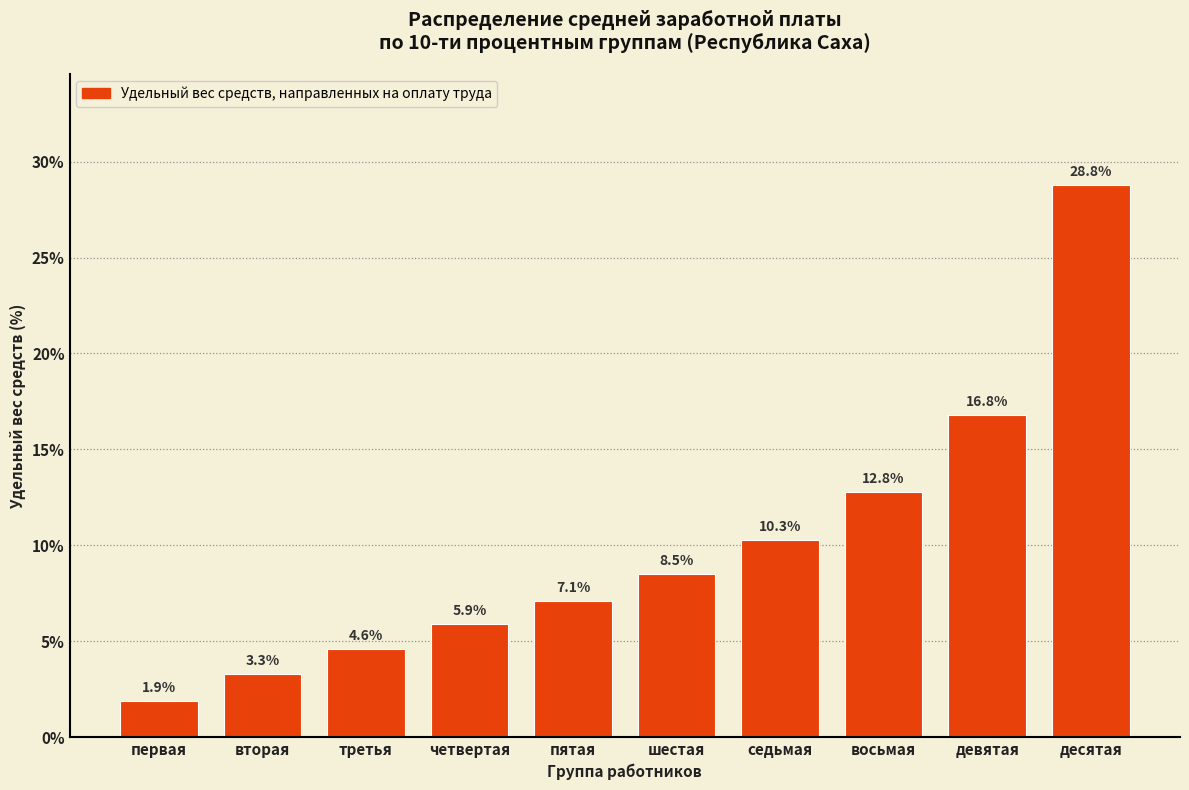

Reading right to left, what are all the values shown in this chart?

десятая=28.8	девятая=16.8	восьмая=12.8	седьмая=10.3	шестая=8.5	пятая=7.1	четвертая=5.9	третья=4.6	вторая=3.3	первая=1.9